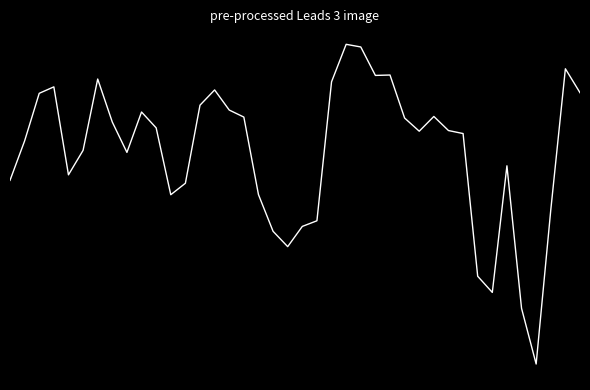

Reading left to right, list all the values displayed in this chart.

-0.3	0.1	0.6	0.6	-0.2	0.0	0.7	0.3	-0.0	0.4	0.2	-0.4	-0.3	0.4	0.6	0.4	0.3	-0.4	-0.8	-0.9	-0.7	-0.7	0.7	1.0	1.0	0.7	0.7	0.3	0.2	0.3	0.2	0.2	-1.2	-1.4	-0.1	-1.5	-2.0	-0.6	0.8	0.6